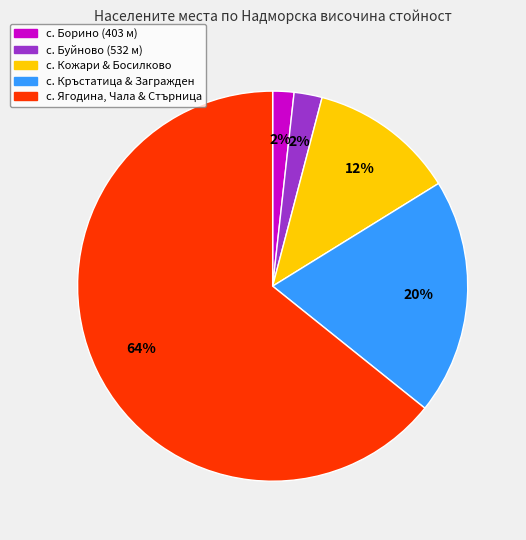

Is there a majority slice in this chart?

Yes